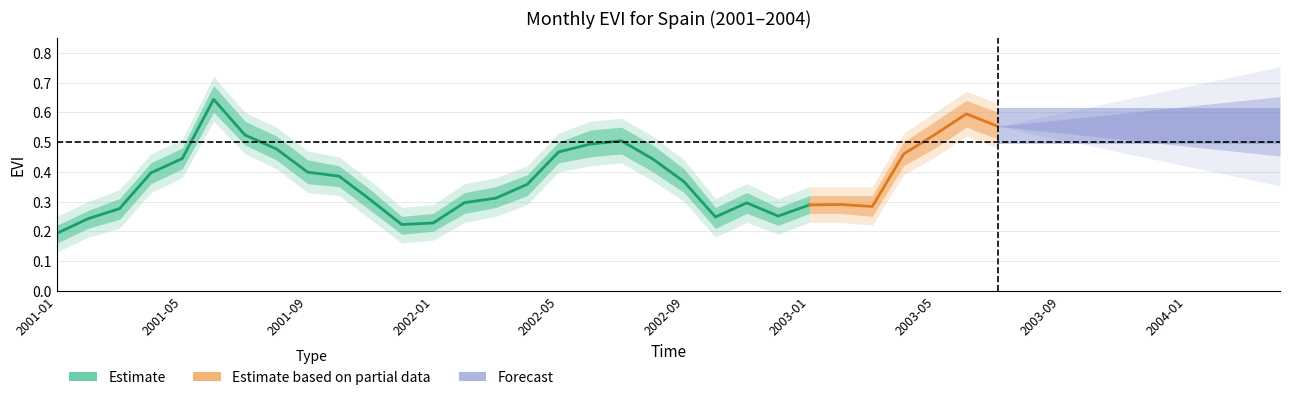

What is the difference between the maximum and minimum values in the evi_upper series?

0.5